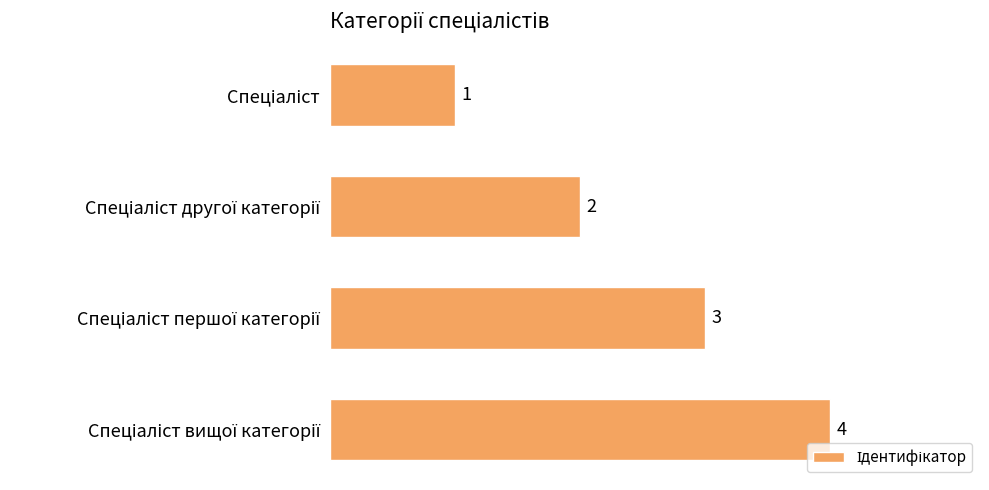

What is the sum of all values?

10